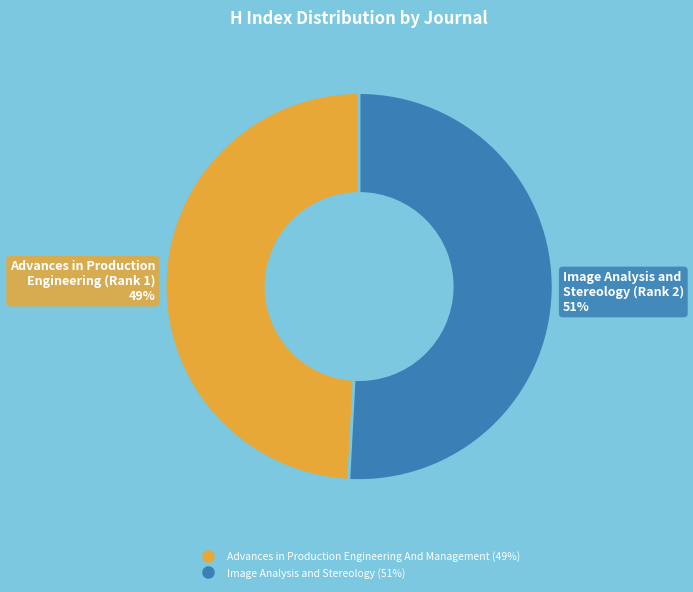

To the nearest percent, what is the difference between the Image Analysis and Stereology and Advances in Production Engineering And Management slice percentages?

2%